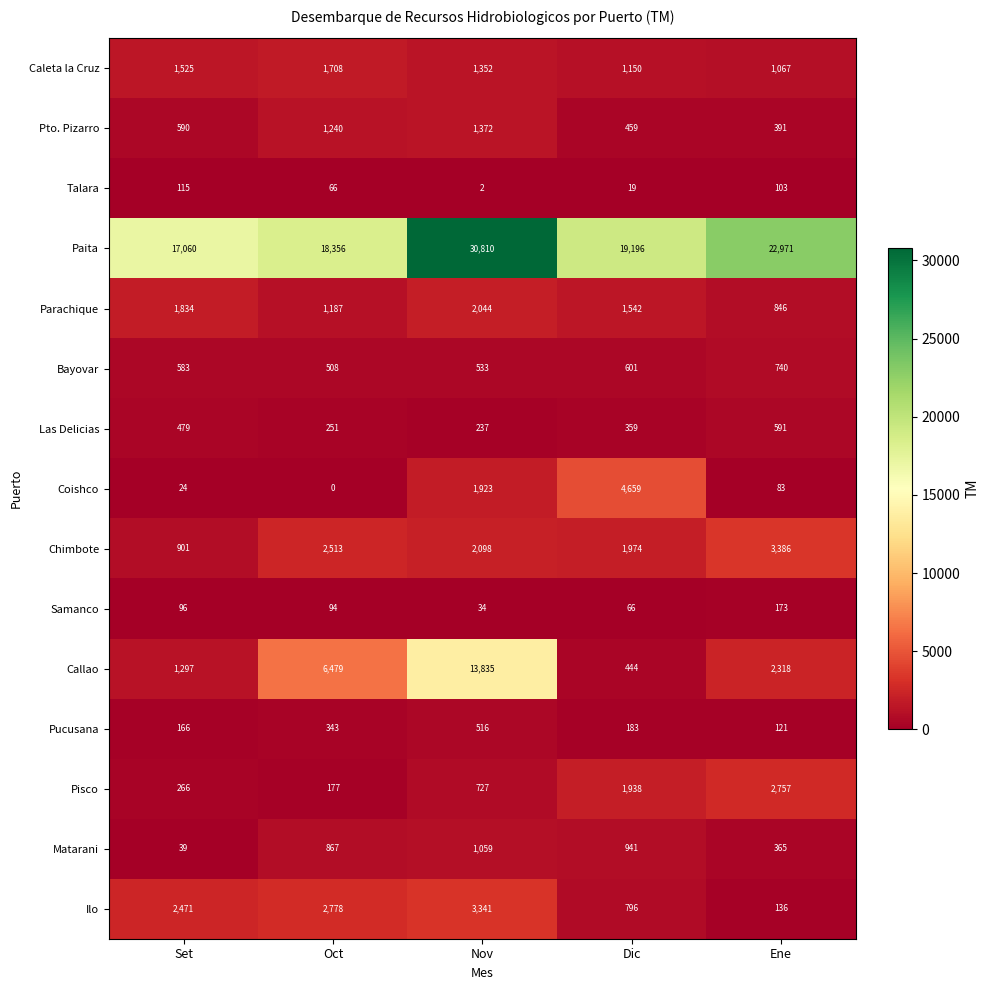

What is the sum of the Coishco values at Dic and Set?

4683